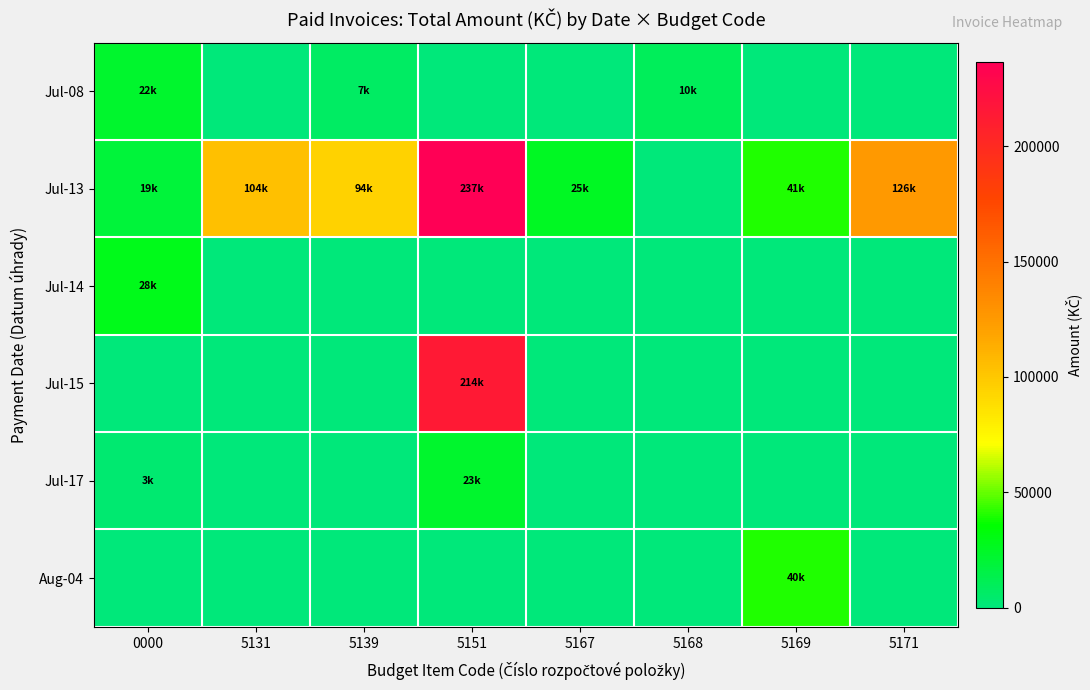

Reading right to left, list all the values displayed in this chart.

Jul-08: 5171=0.0	5169=0.0	5168=10050.3	5167=0.0	5151=0.0	5139=6708.0	5131=0.0	0000=22400.0
Jul-13: 5171=125576.7	5169=40611.9	5168=0.0	5167=25000.0	5151=236670.0	5139=94319.5	5131=103834.5	0000=19024.0
Jul-14: 5171=0.0	5169=0.0	5168=0.0	5167=0.0	5151=0.0	5139=0.0	5131=0.0	0000=27750.0
Jul-15: 5171=0.0	5169=0.0	5168=0.0	5167=0.0	5151=213616.0	5139=0.0	5131=0.0	0000=0.0
Jul-17: 5171=0.0	5169=0.0	5168=0.0	5167=0.0	5151=23054.0	5139=0.0	5131=0.0	0000=3000.0
Aug-04: 5171=0.0	5169=40288.9	5168=0.0	5167=0.0	5151=0.0	5139=0.0	5131=0.0	0000=0.0